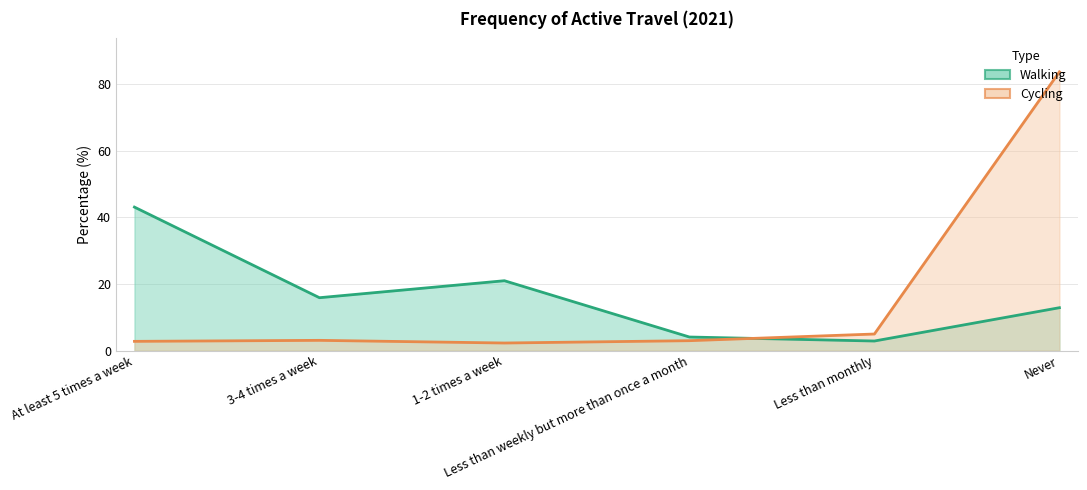

Which series has the widest spread of values?

Cycling